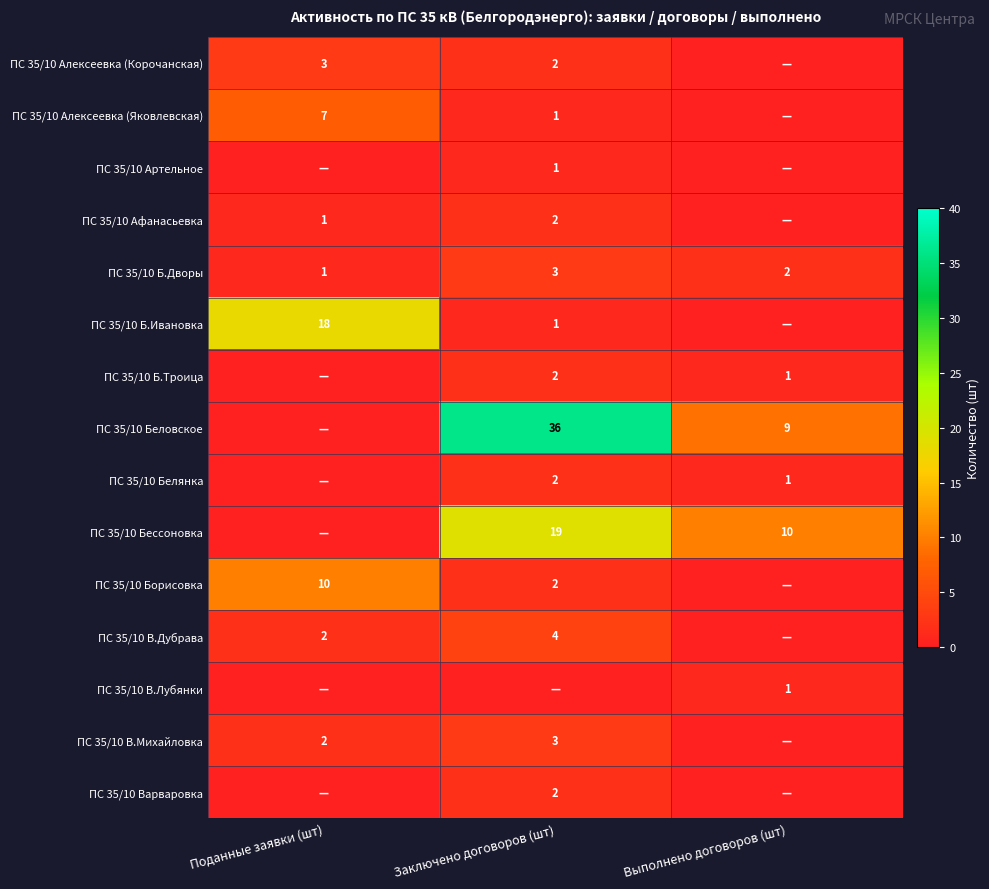

The value of ПС 35/10 Бессоновка at Заключено договоров (шт) is 4. True or false?

False